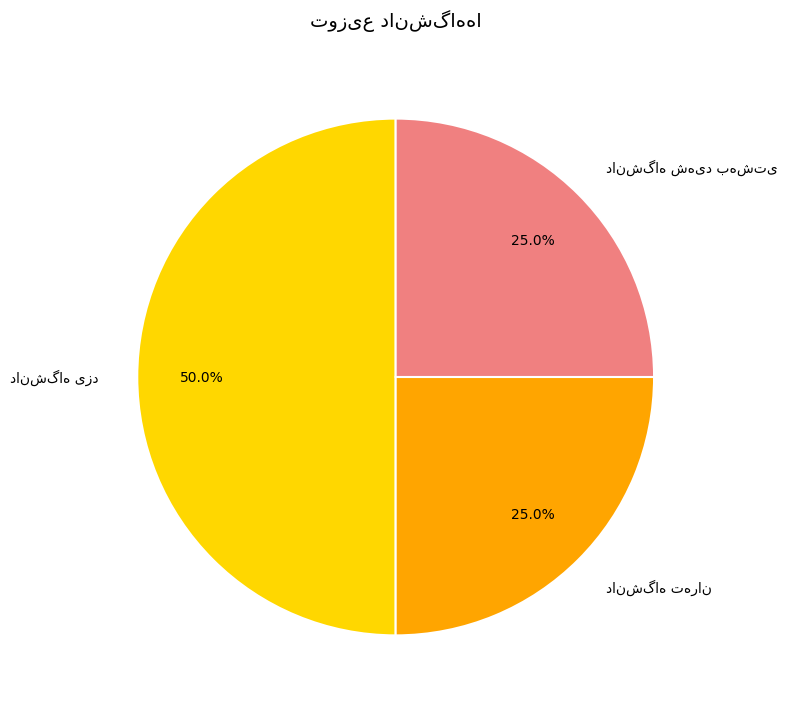

The دانشگاه شهید بهشتی slice represents 35% of the pie. True or false?

False